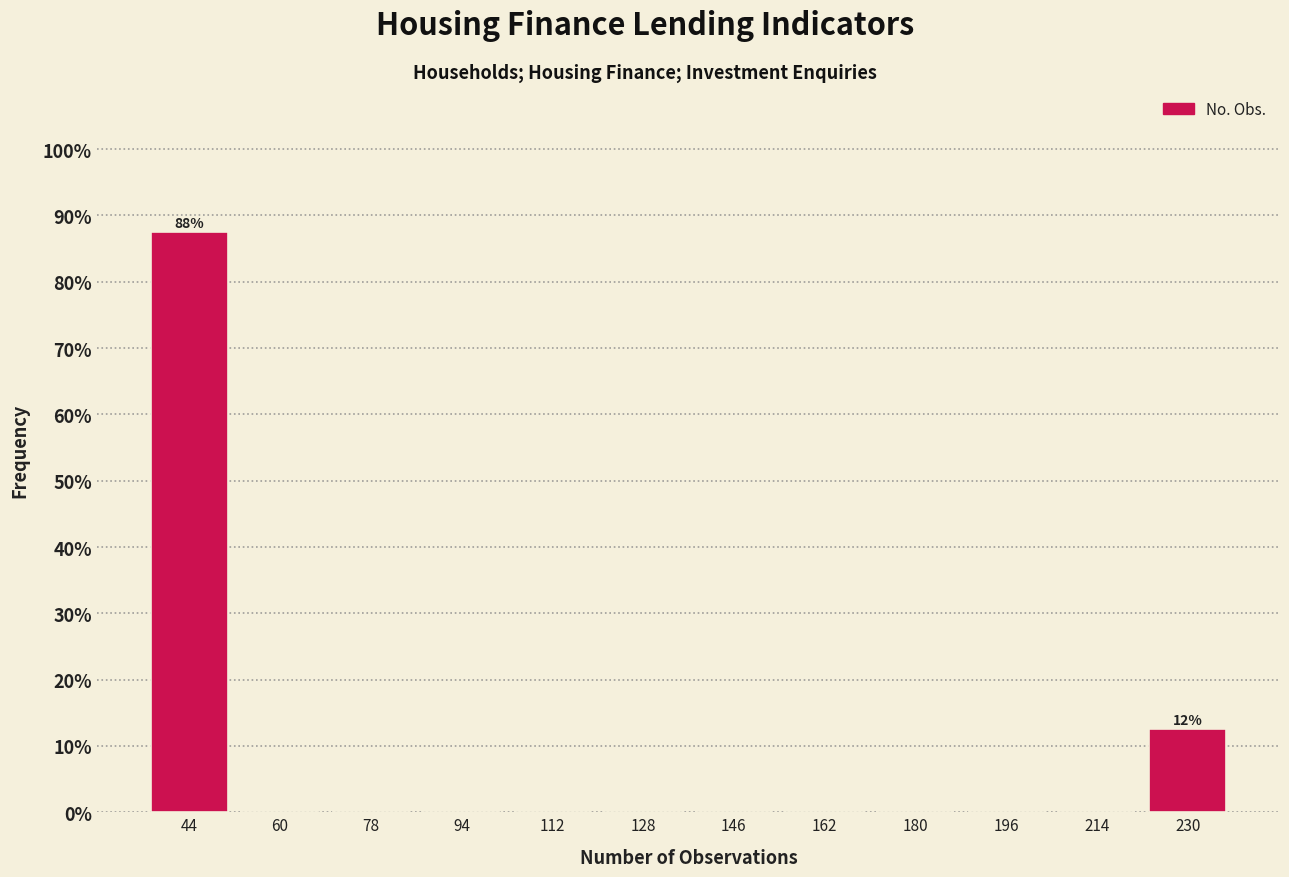

Over which range of the x-axis is the bar tallest?

35 to 52